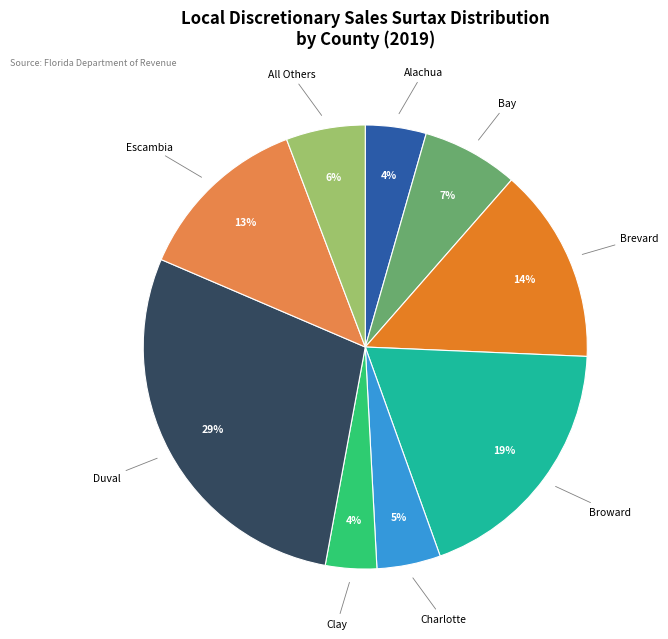

To the nearest percent, what is the difference between the largest and smallest slice percentages?

25%